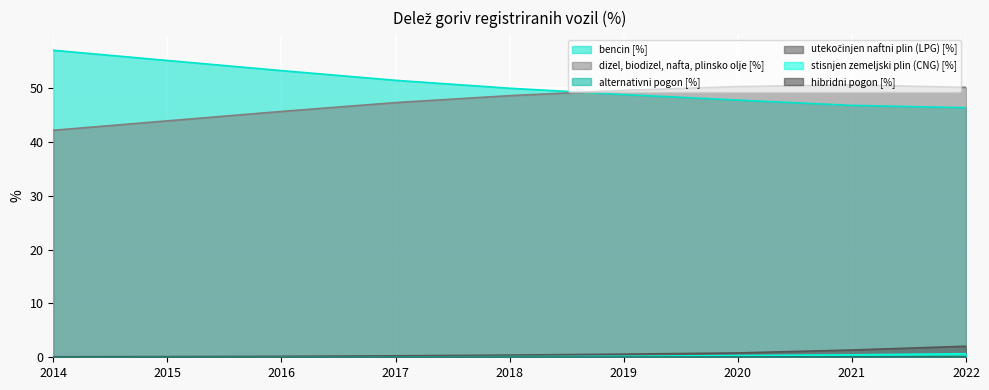

What is the sum of all bencin [%] values?

456.5